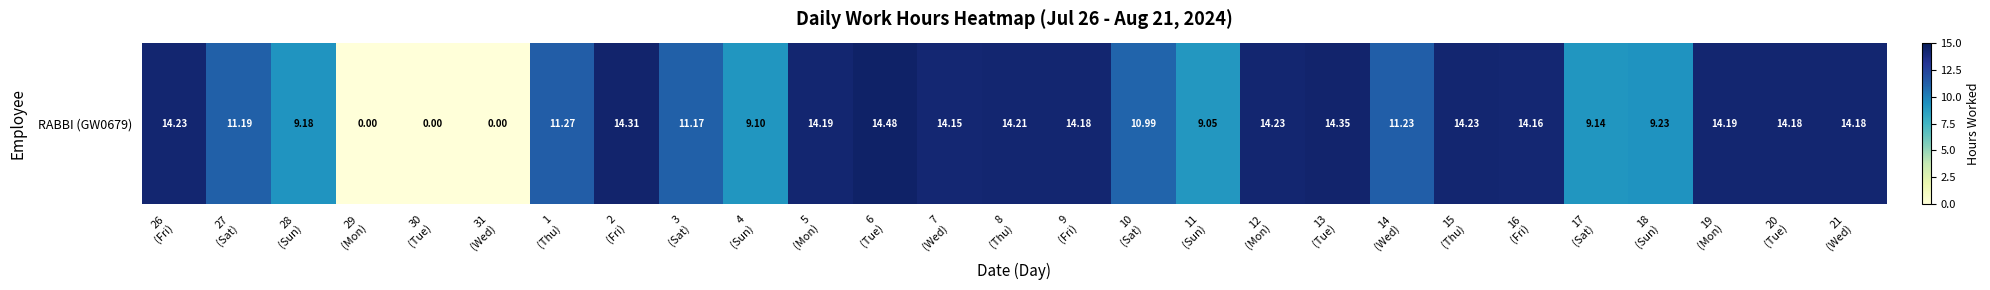

Reading left to right, what are all the values shown in this chart?

26
(Fri)=14.2	27
(Sat)=11.2	28
(Sun)=9.2	29
(Mon)=0.0	30
(Tue)=0.0	31
(Wed)=0.0	1
(Thu)=11.3	2
(Fri)=14.3	3
(Sat)=11.2	4
(Sun)=9.1	5
(Mon)=14.2	6
(Tue)=14.5	7
(Wed)=14.2	8
(Thu)=14.2	9
(Fri)=14.2	10
(Sat)=11.0	11
(Sun)=9.1	12
(Mon)=14.2	13
(Tue)=14.3	14
(Wed)=11.2	15
(Thu)=14.2	16
(Fri)=14.2	17
(Sat)=9.1	18
(Sun)=9.2	19
(Mon)=14.2	20
(Tue)=14.2	21
(Wed)=14.2